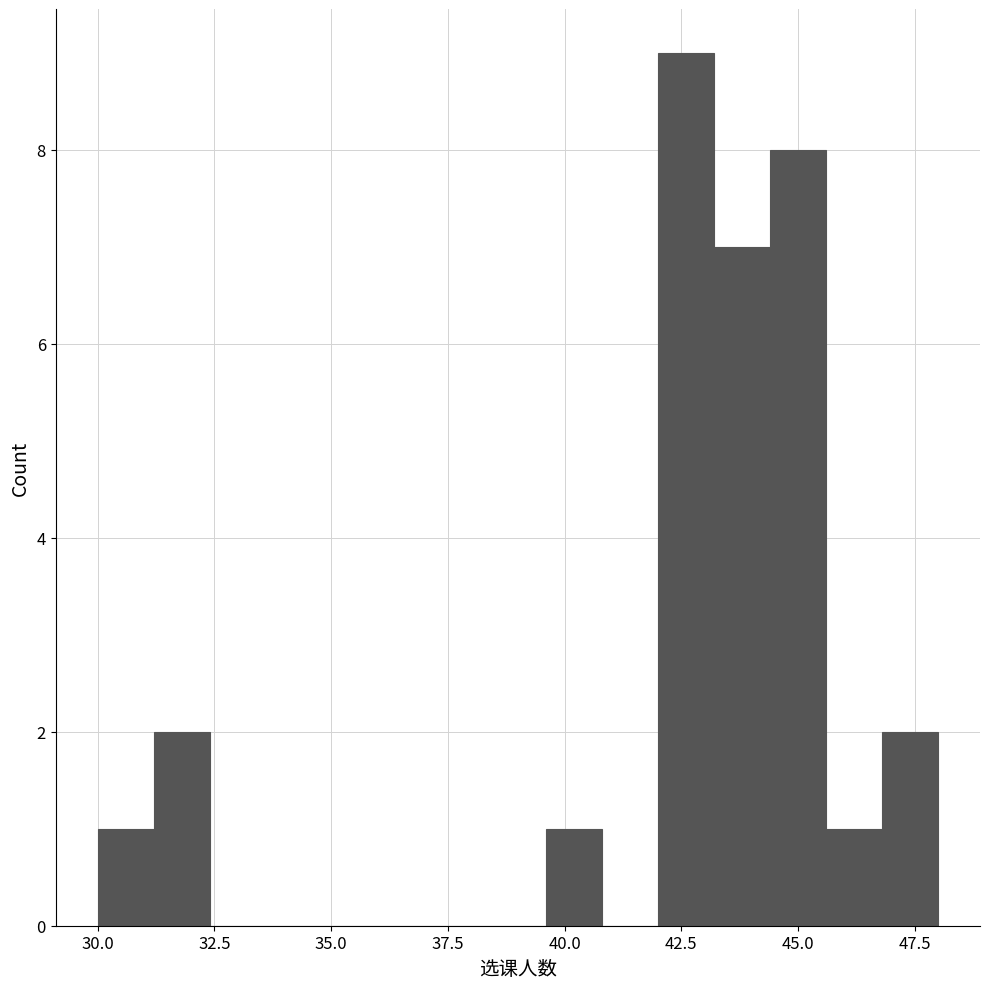

Read against the x-axis, roughly where is the centre of the tallest bar?

42.5